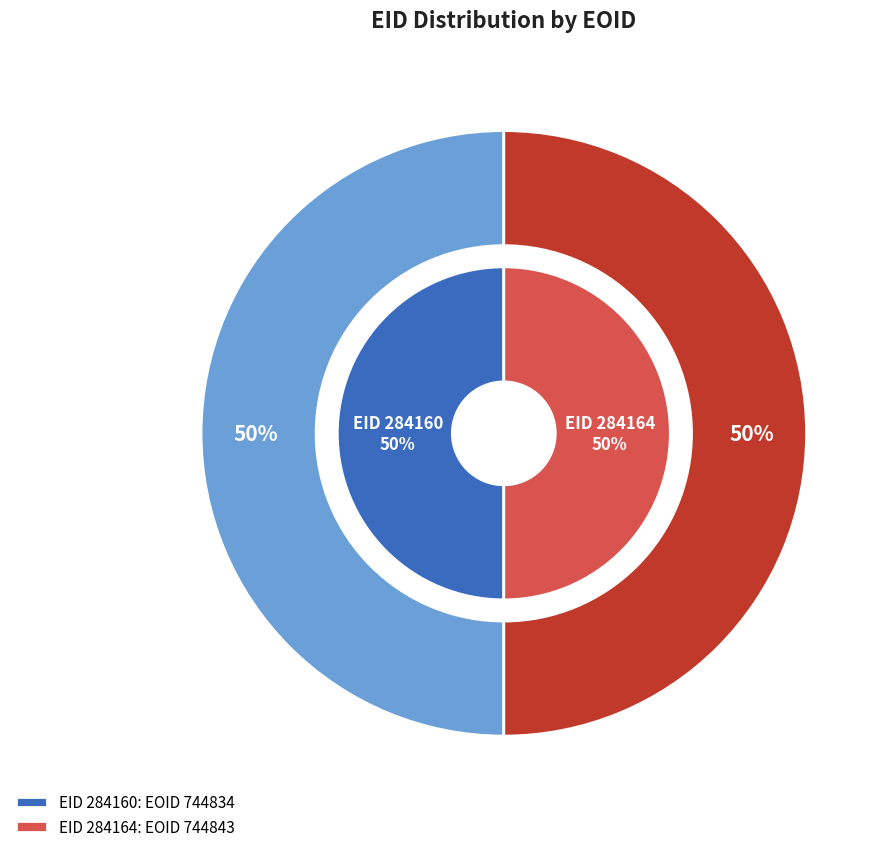

Do 284160 and 284164 together represent more than half of the pie?

Yes